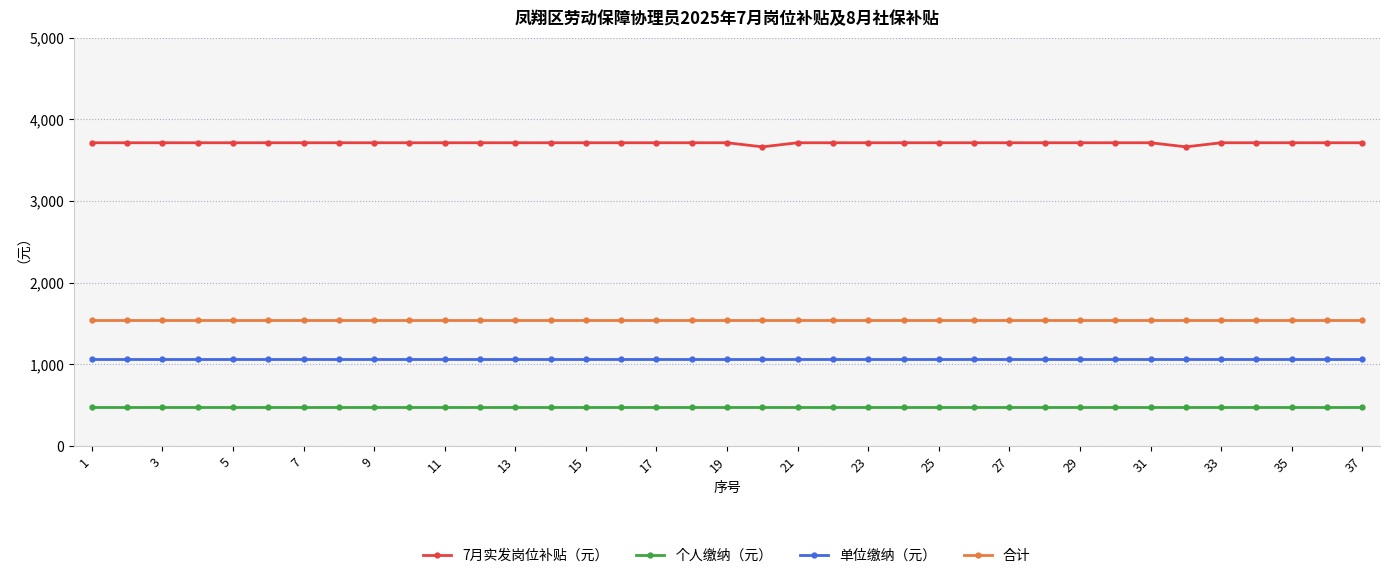

What is the maximum value for 7月实发岗位补贴（元）?

3713.6